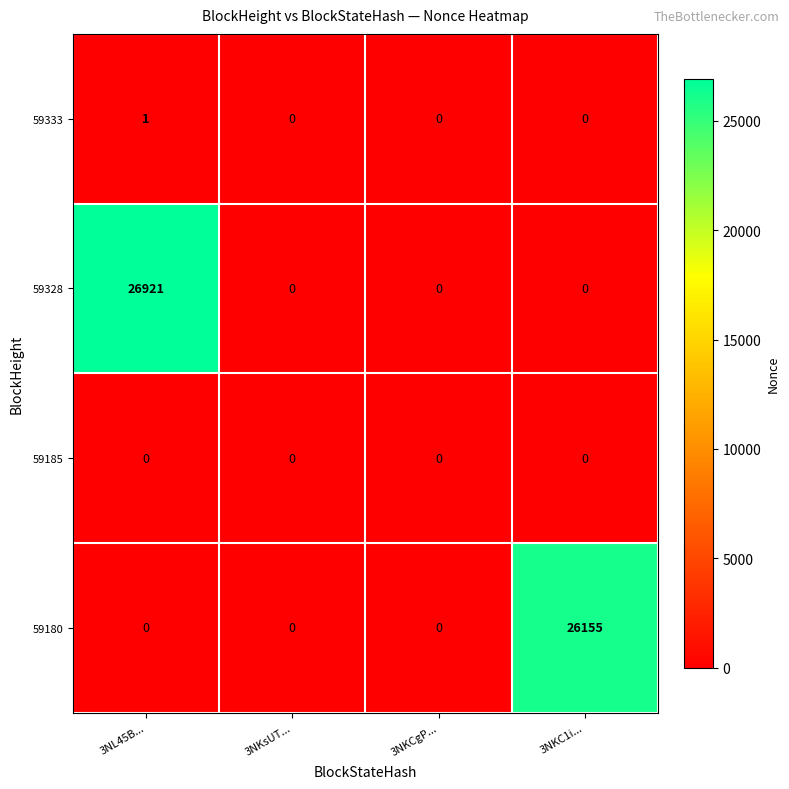

Reading left to right, what are all the values shown in this chart?

59333: 3NL45B...=1	3NKsUT...=0	3NKCgP...=0	3NKC1i...=0
59328: 3NL45B...=26921	3NKsUT...=0	3NKCgP...=0	3NKC1i...=0
59185: 3NL45B...=0	3NKsUT...=0	3NKCgP...=0	3NKC1i...=0
59180: 3NL45B...=0	3NKsUT...=0	3NKCgP...=0	3NKC1i...=26155